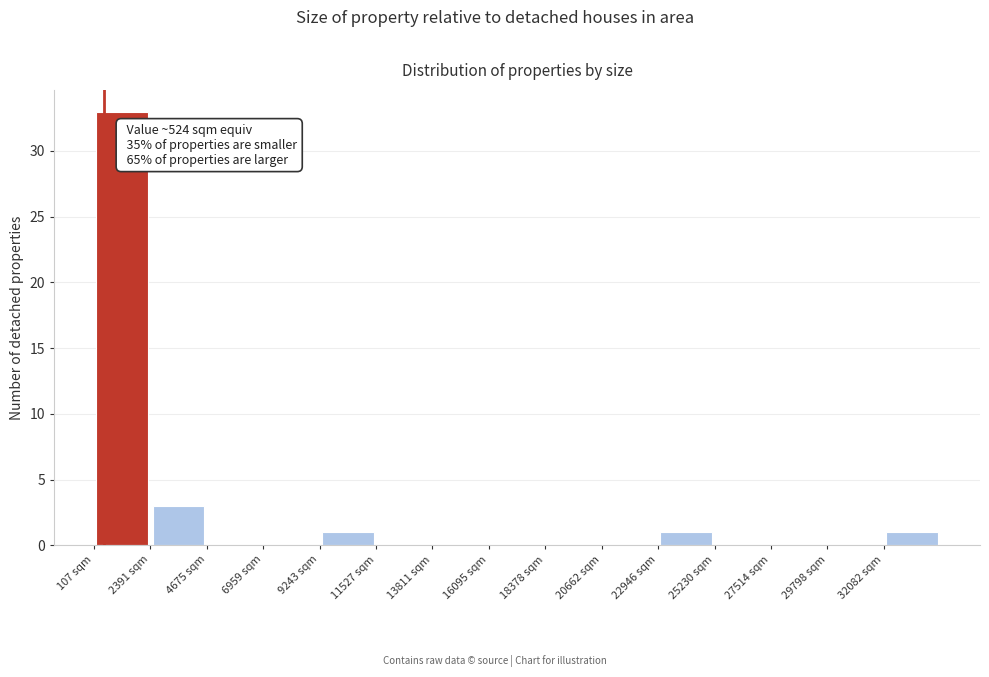

Over which range of the x-axis is the bar tallest?

0 to 2500